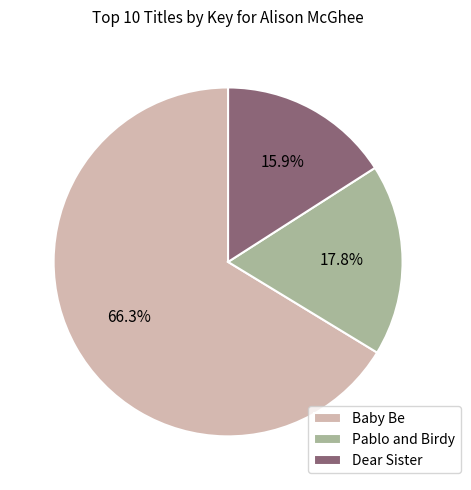

Rank the categories by value from highest to lowest.

Baby Be, Pablo and Birdy, Dear Sister